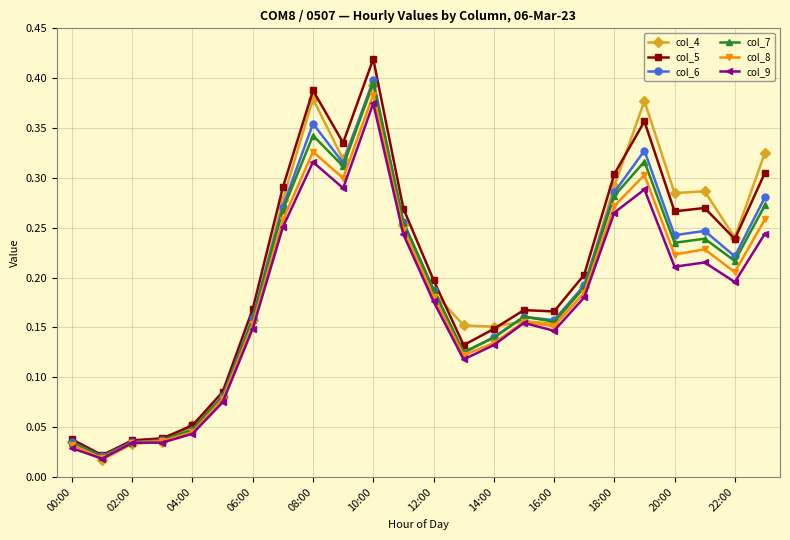

At how many categories does at least one series exceed 0?

24